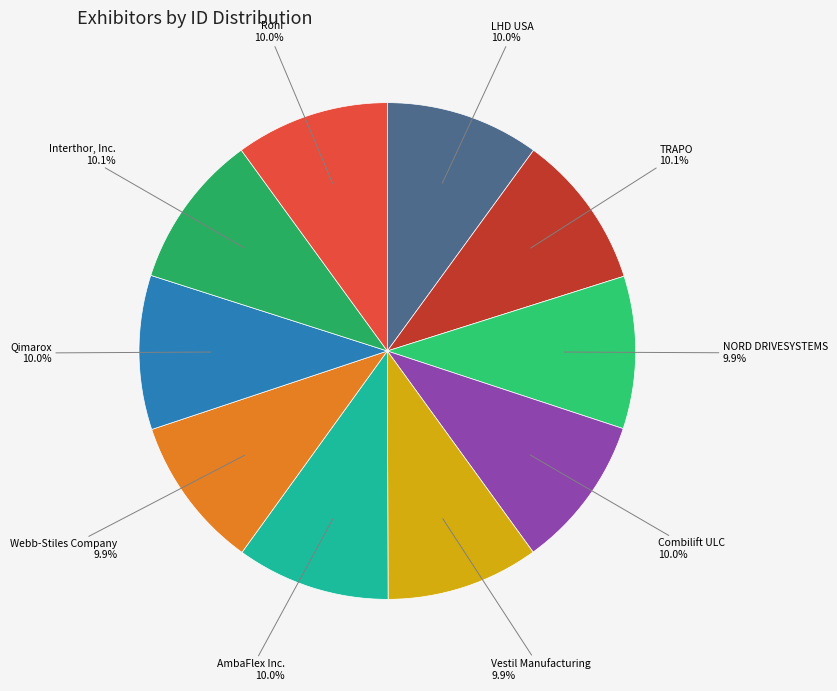

Is there a majority slice in this chart?

No